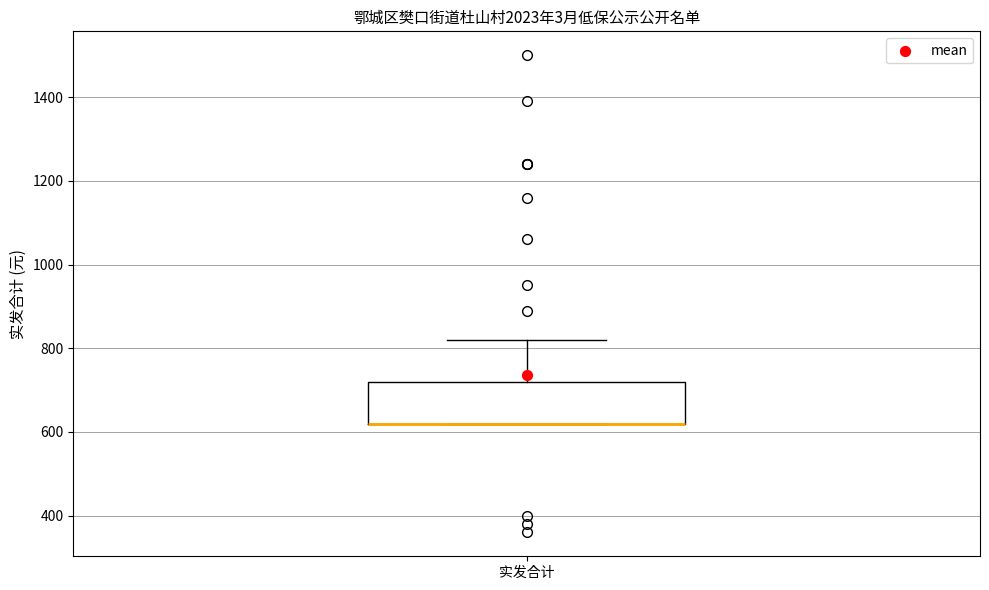

Read this box plot against the y-axis: the position of the median line, the range covered by the box, and the ends of both whiskers. The values are not printed on the chart, so give them approximately, as read against the axis.

median 620 (drawn on the box's lower edge), box 620 to 720, whiskers 620 to 820